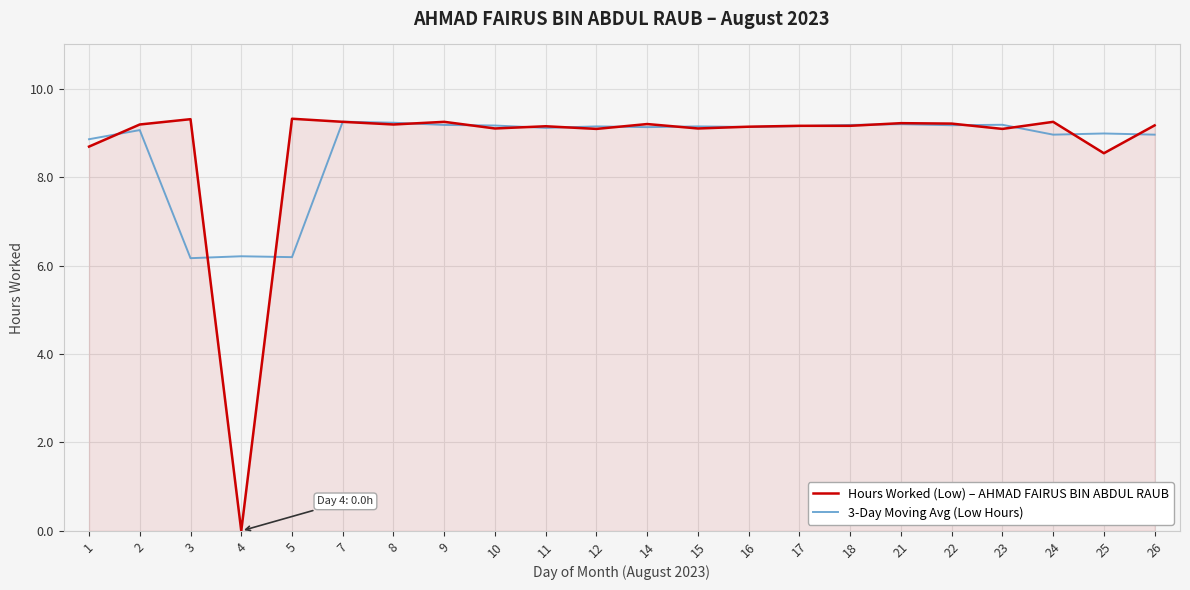

What is the difference between the 3-Day Moving Avg (Low Hours) values at 8 and 14?

0.1